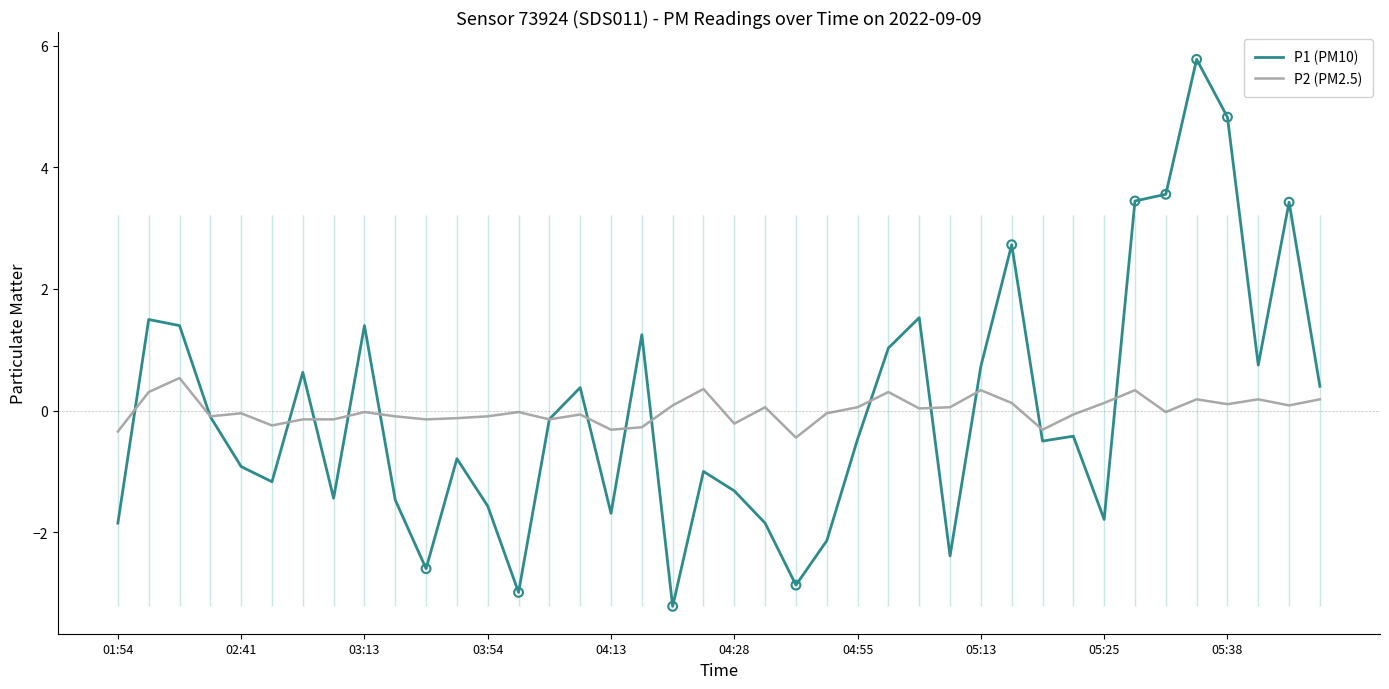

Which series has the widest spread of Y values?

P1 (PM10)